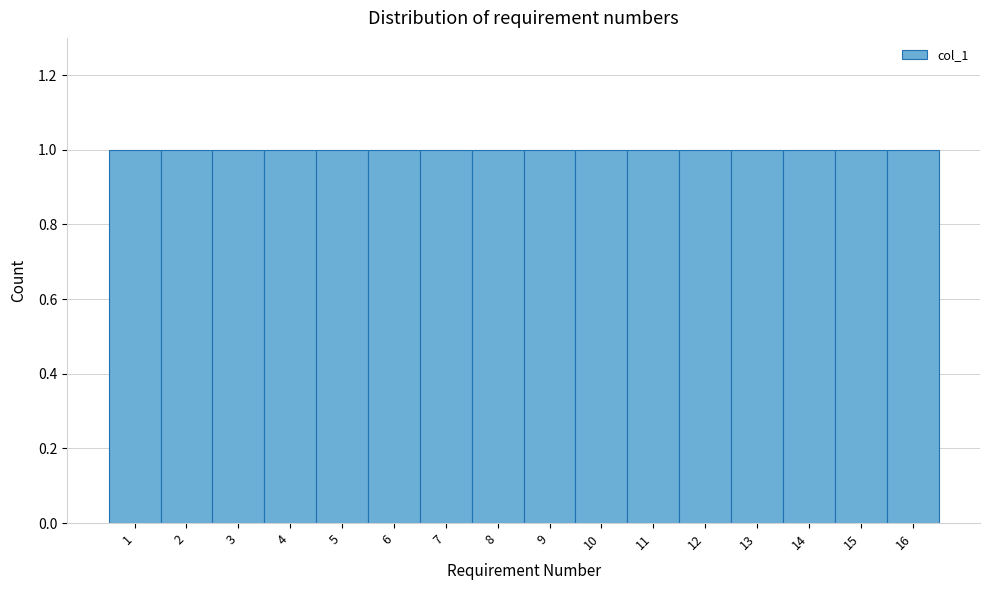

How tall is the bar that spans 0.5 to 1.5 on the x-axis? The values are not printed on the chart, so give them approximately, as read against the axis.

1